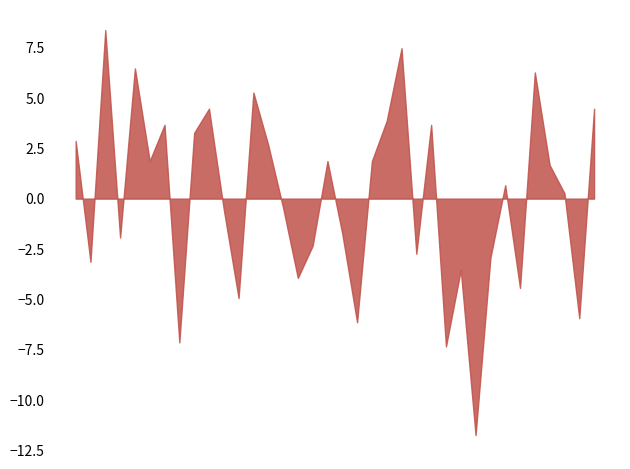

What is the difference between the maximum and minimum values?

20.1